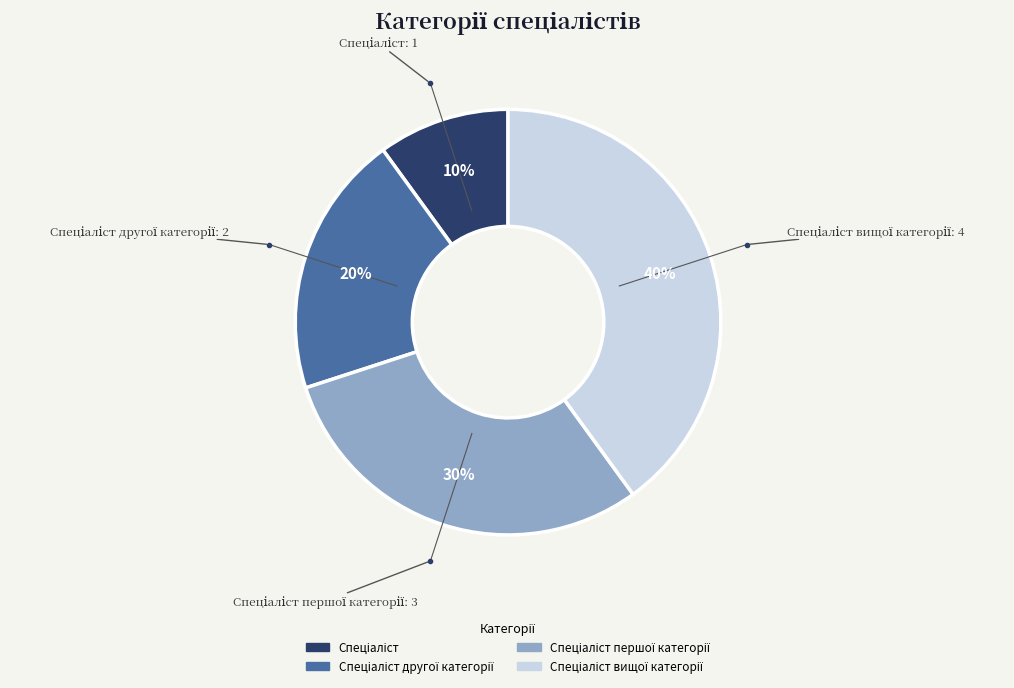

To the nearest percent, what is the average slice percentage?

25%